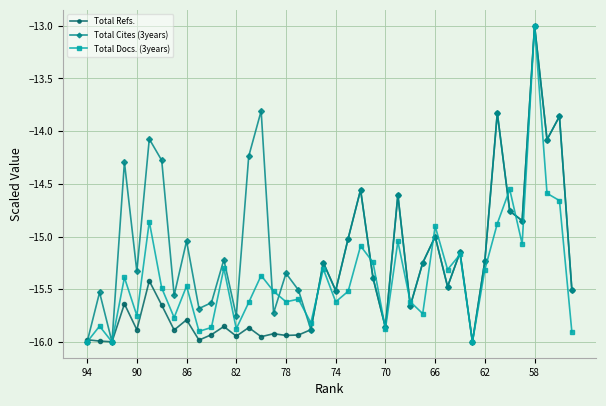

In Total Cites (3years), how many points are lower than both neighbors (excluding endpoints)?

14